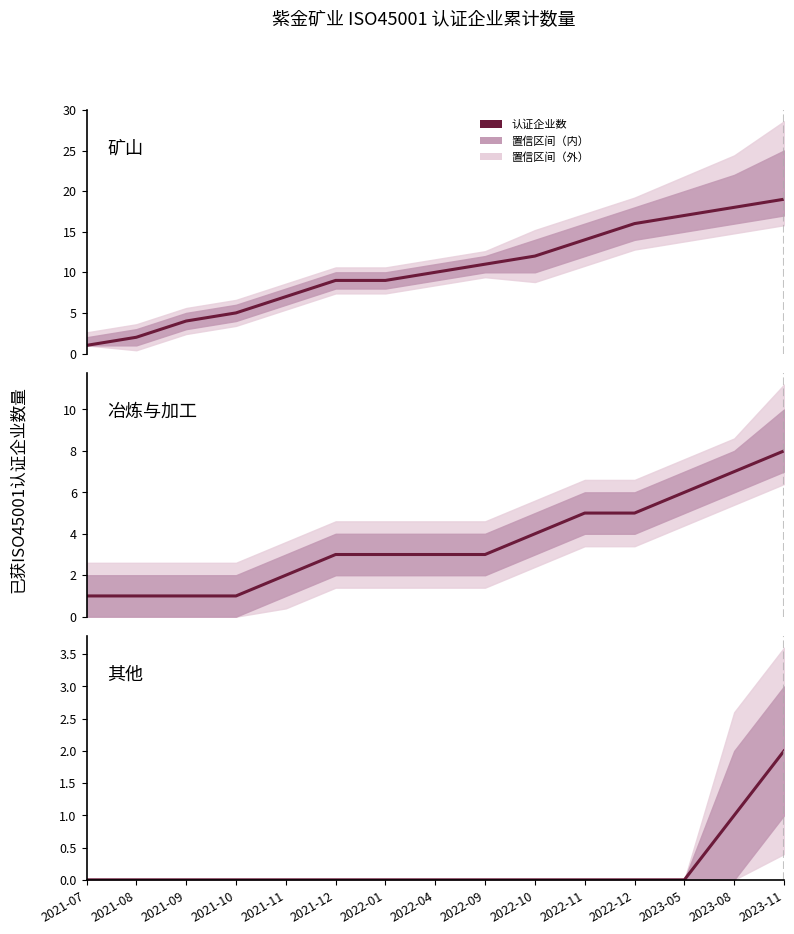

True or false: 其他 has more than 1 points higher than both neighbors.

False